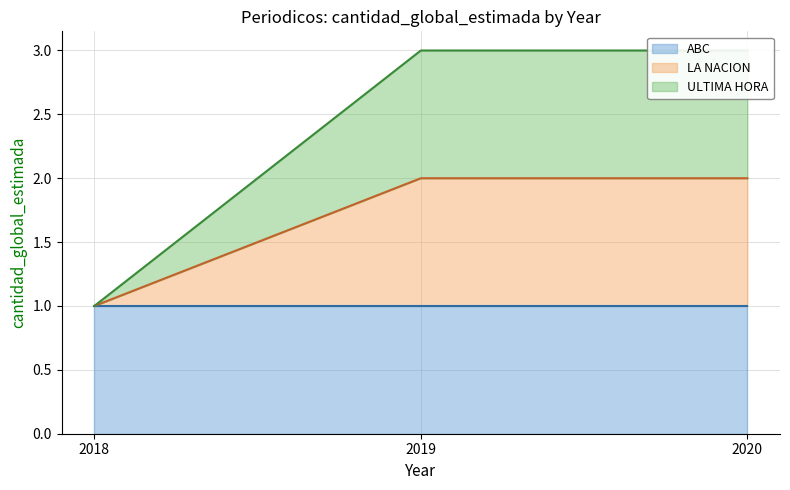

Which category has the lowest value in the LA NACION series?

2018